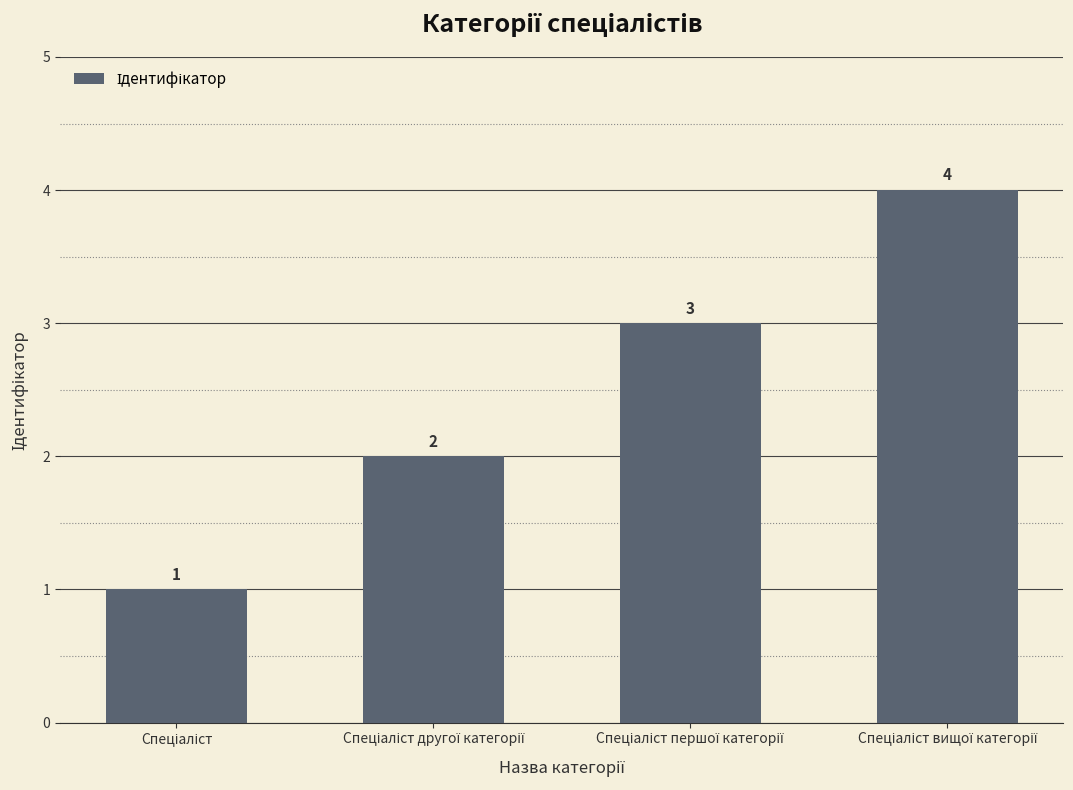

What is the sum of all values?

10